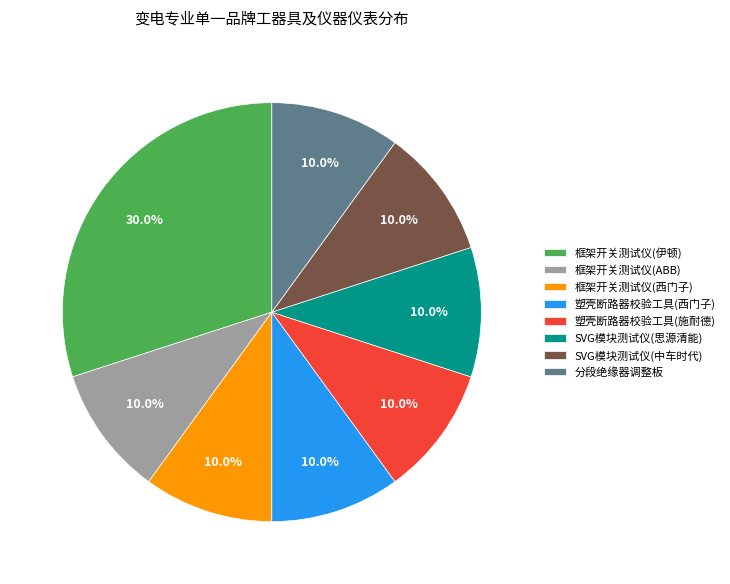

Which slice is the largest?

框架开关测试仪(伊顿)